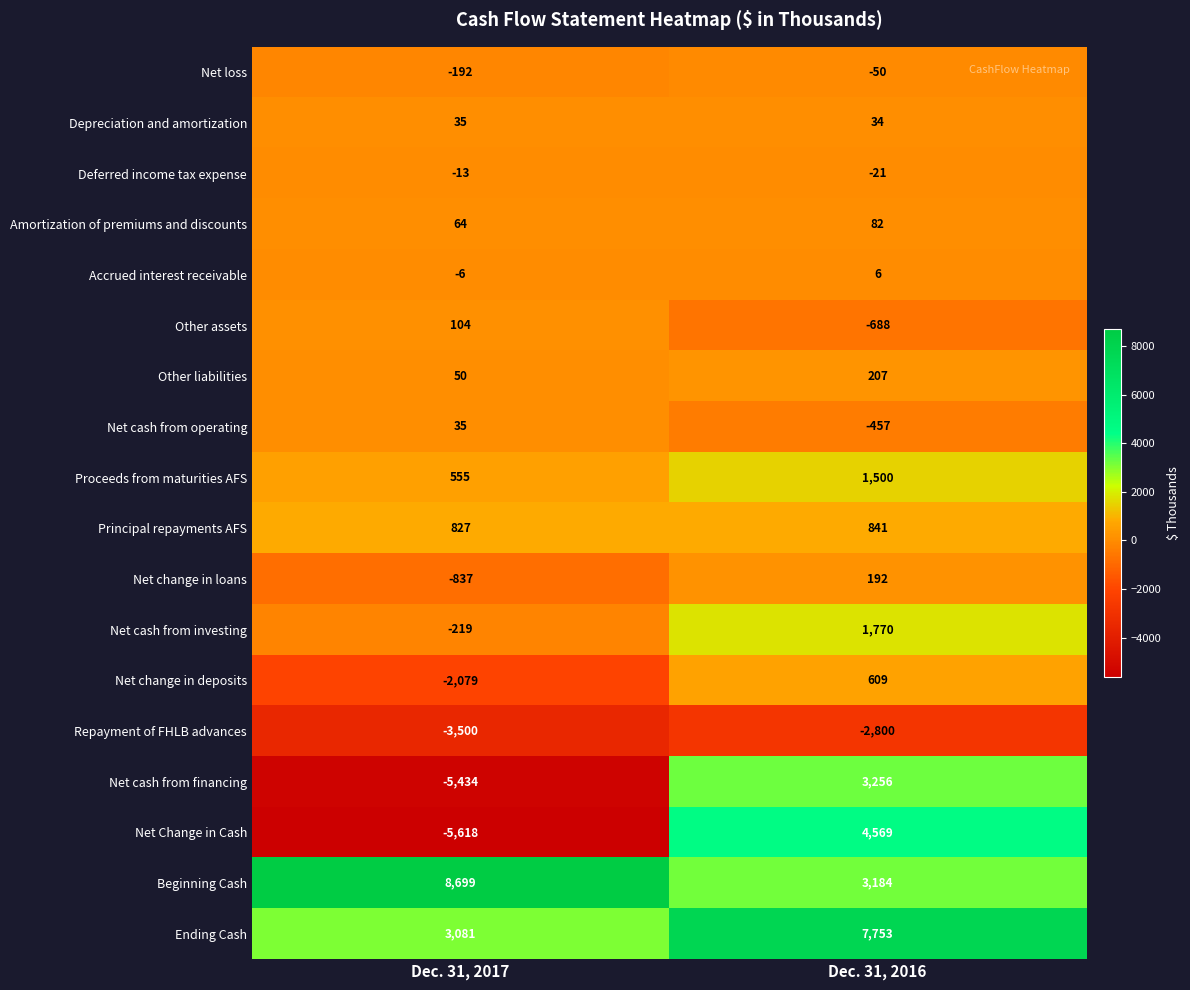

What is the difference between the maximum and minimum values in the Net Change in Cash series?

10187